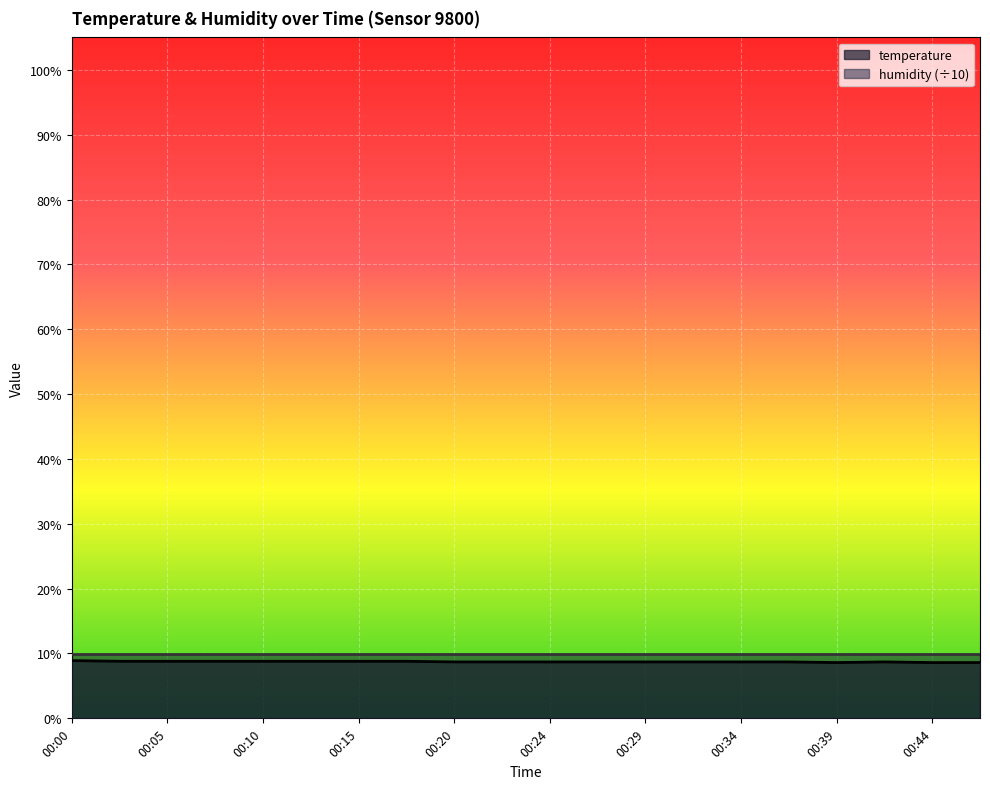

True or false: the data shows 11.7 at 00:02.

False